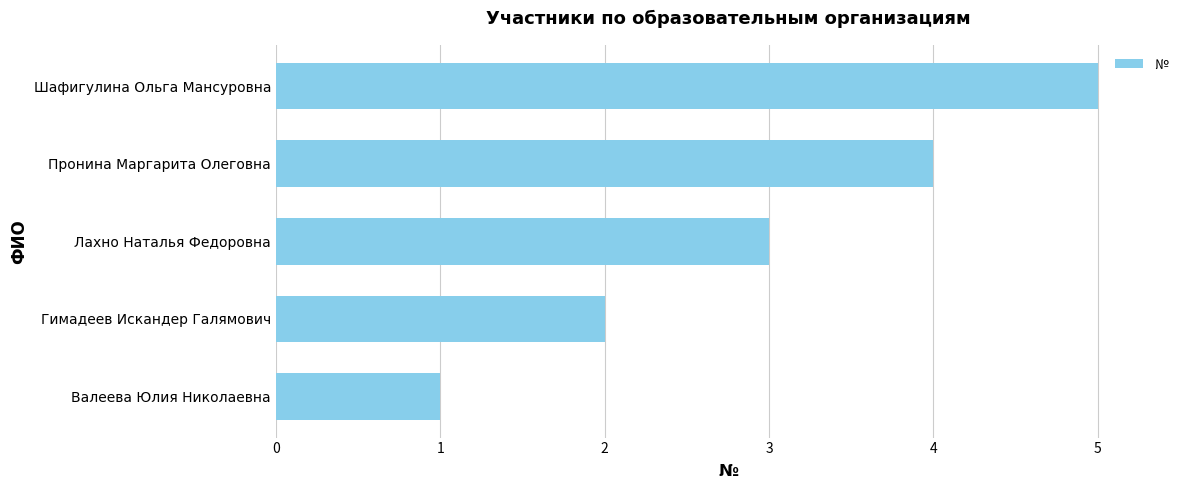

What is the sum of the values at Валеева Юлия Николаевна and Гимадеев Искандер Галямович?

3